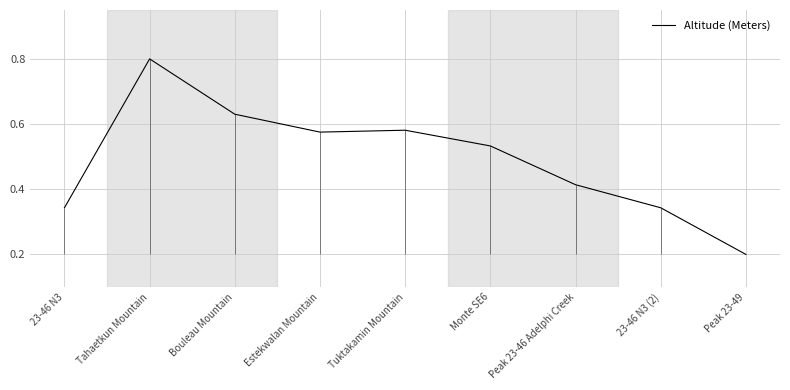

List the labels in order of value, largest first.

Tahaetkun Mountain, Bouleau Mountain, Tuktakamin Mountain, Estekwalan Mountain, Monte SE6, Peak 23-46 Adelphi Creek, 23-46 N3, 23-46 N3 (2), Peak 23-49